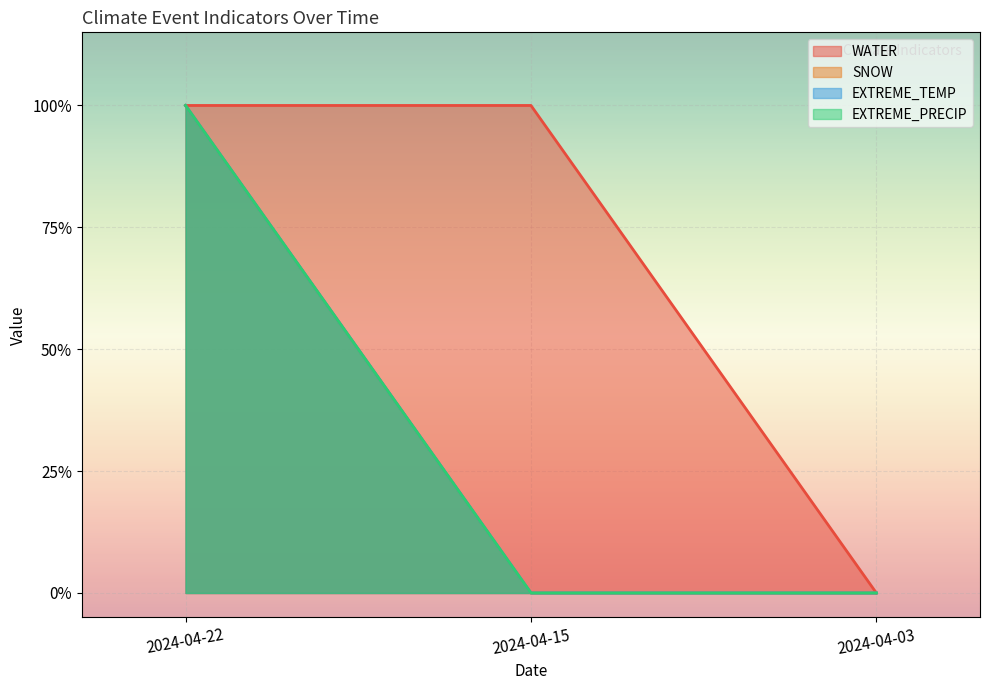

What is the difference between the maximum and minimum values in the SNOW series?

1